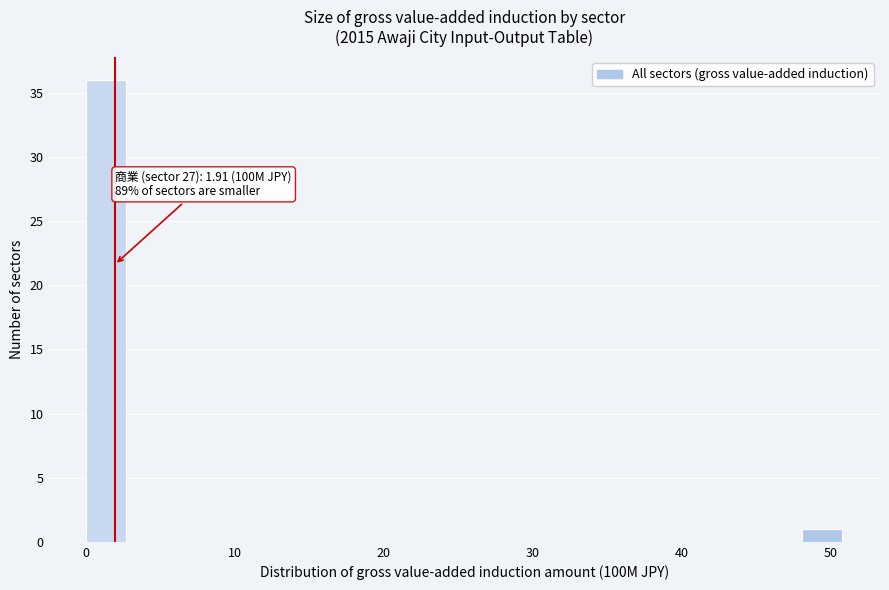

Read against the x-axis, roughly where is the centre of the tallest bar?

1